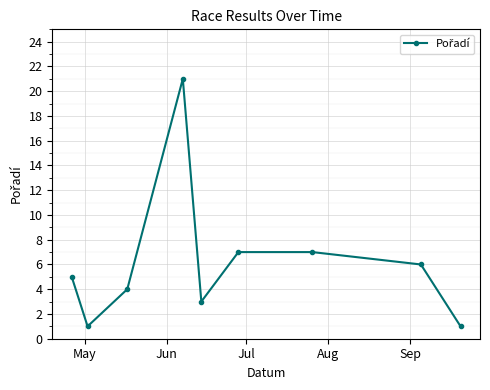

How many points are lower than both their immediate neighbors (excluding endpoints)?

2